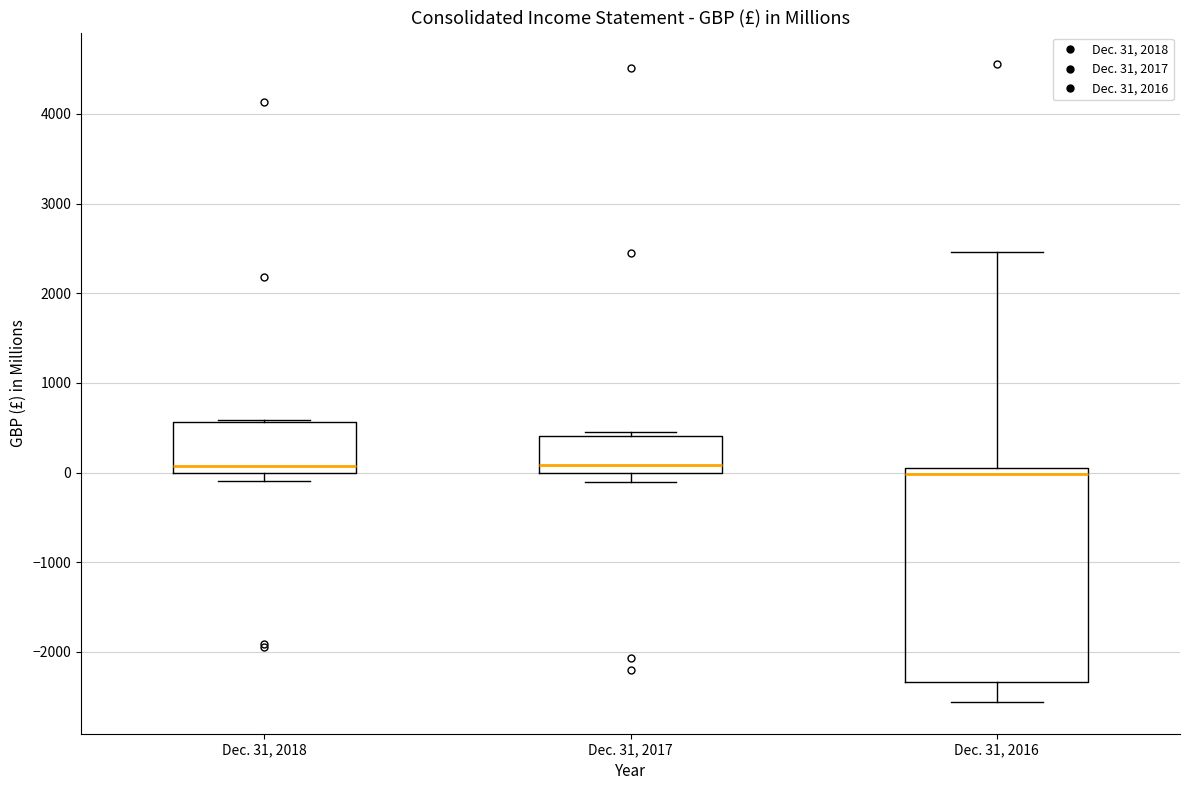

Comparing the boxes themselves (not the whiskers), which one is the tallest?

Dec. 31, 2016